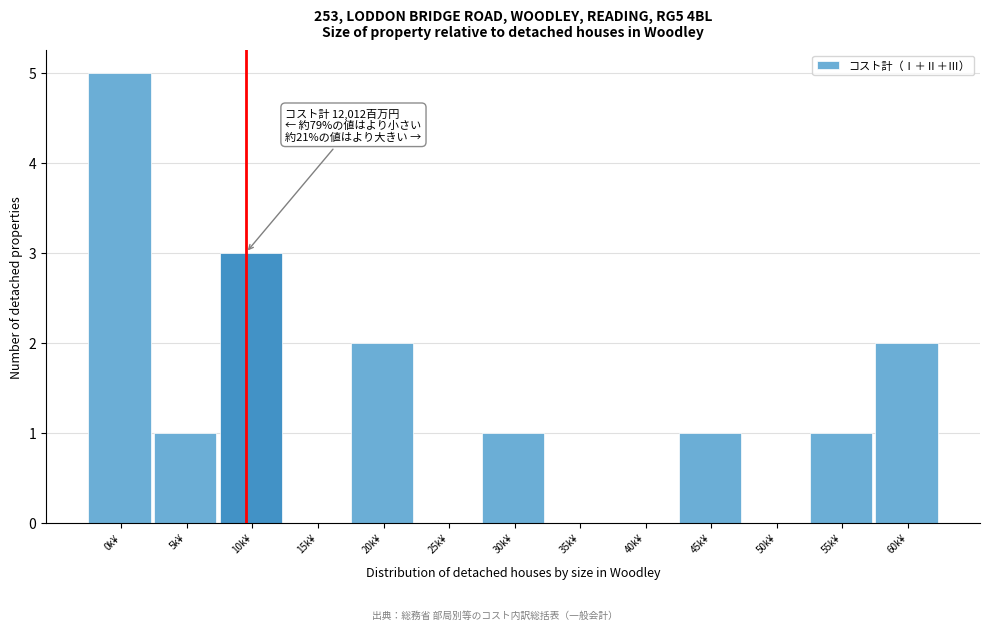

Reading left to right, transcribe all the data shown in this chart.

0k¥=5	5k¥=1	10k¥=3	15k¥=0	20k¥=2	25k¥=0	30k¥=1	35k¥=0	40k¥=0	45k¥=1	50k¥=0	55k¥=1	60k¥=2